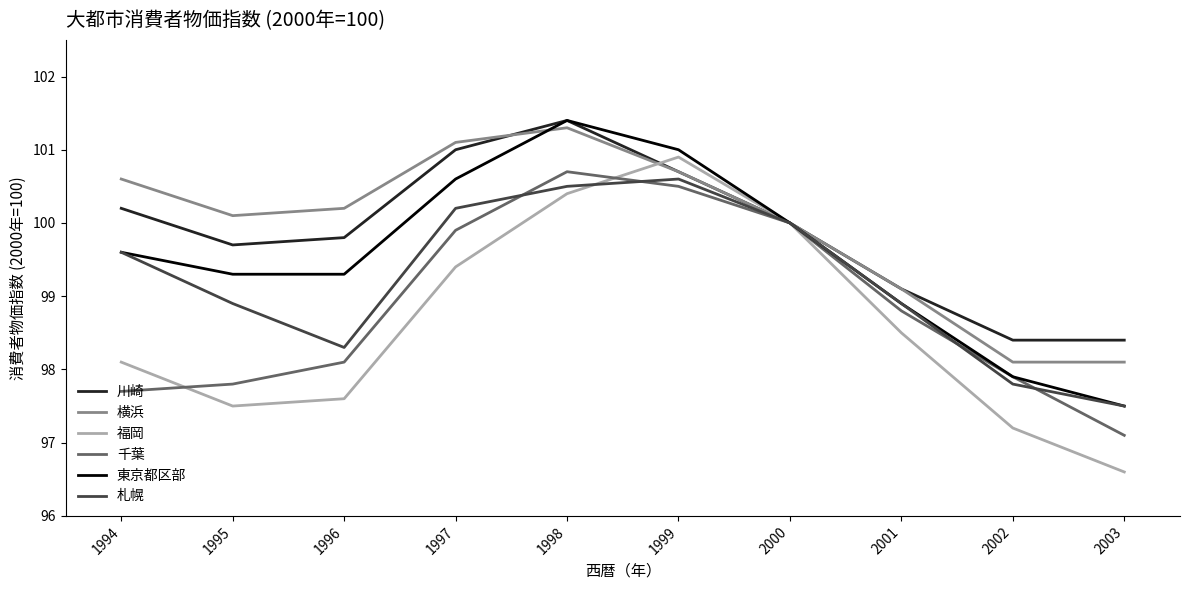

What is the maximum value shown in the chart?

101.4